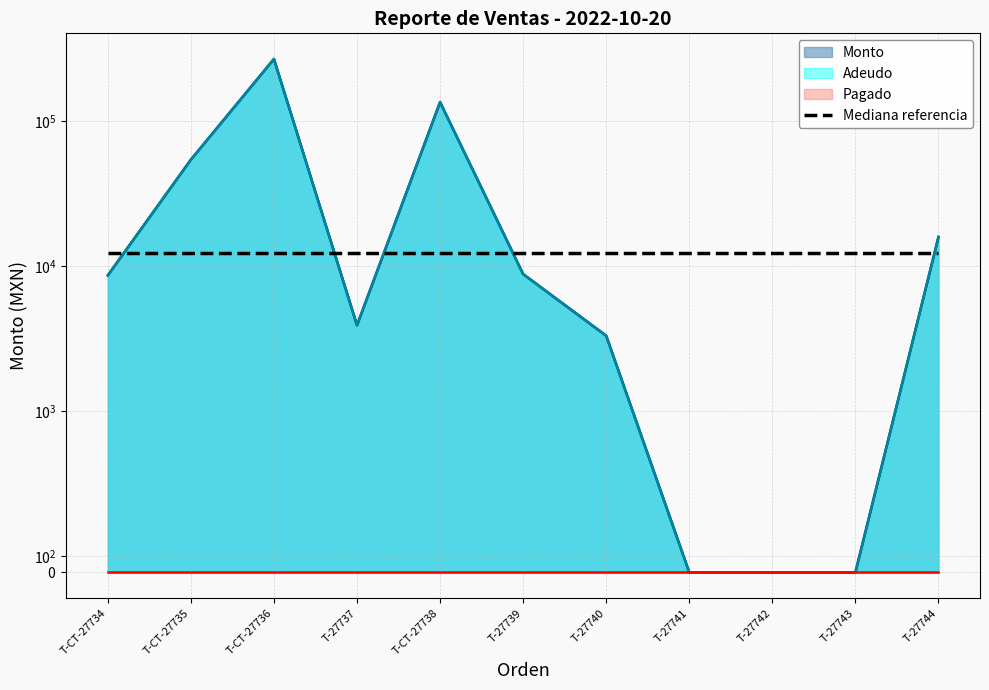

The Adeudo series shows 4799.9 at T-CT-27734. True or false?

False